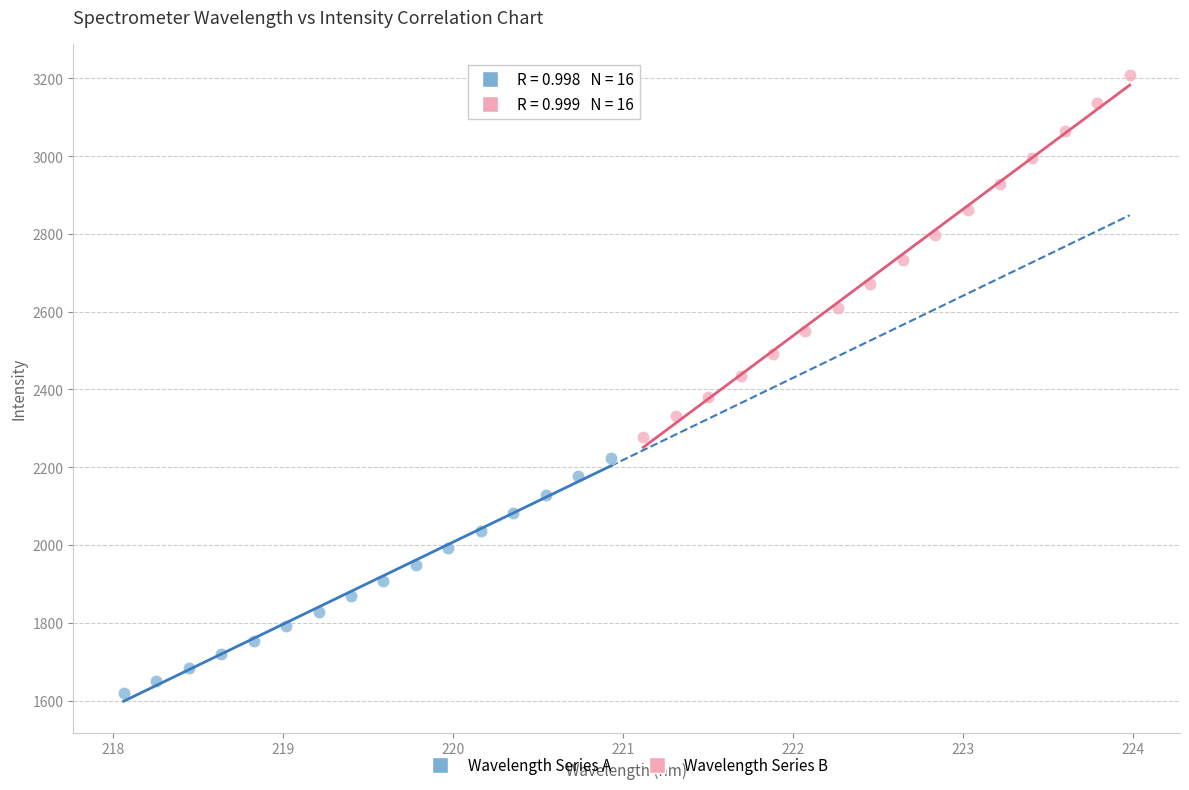

Which series reaches the minimum Y coordinate?

Wavelength Series A